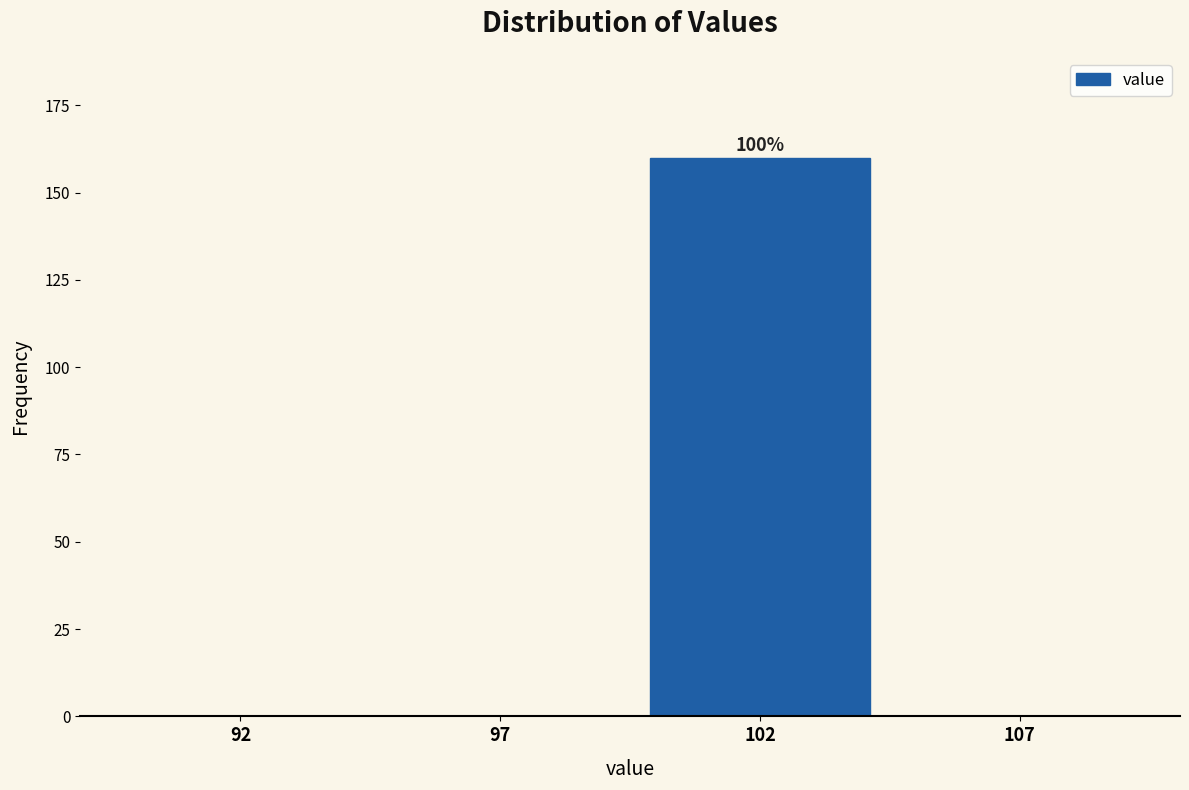

Reading left to right, list all the values displayed in this chart.

92=0	97=0	102=160	107=0